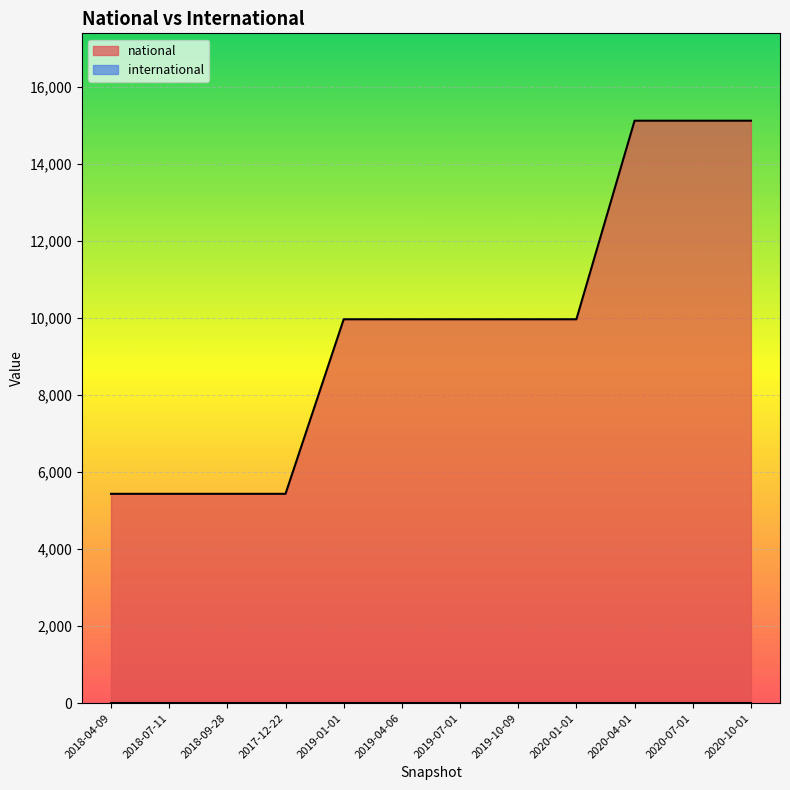

List the labels in order of value, smallest first.

2018-04-09, 2018-07-11, 2018-09-28, 2017-12-22, 2019-01-01, 2019-04-06, 2019-07-01, 2019-10-09, 2020-01-01, 2020-04-01, 2020-07-01, 2020-10-01